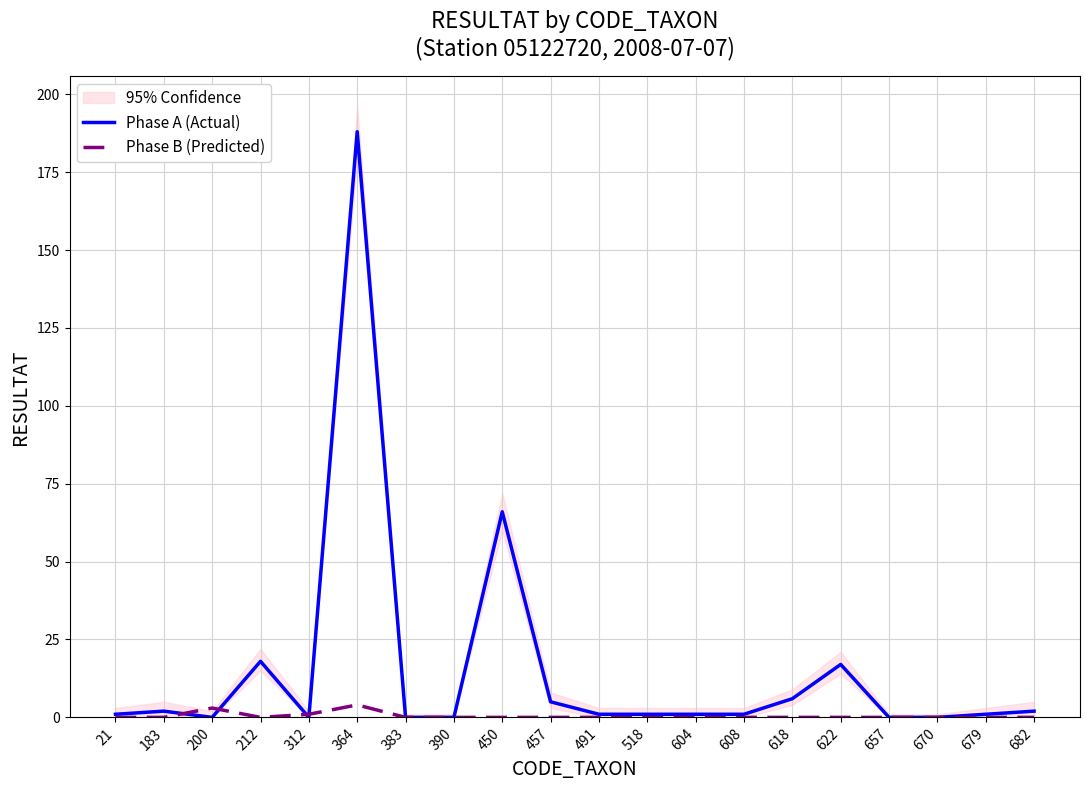

True or false: Phase A (Actual) has a value of 1 at 608.

True